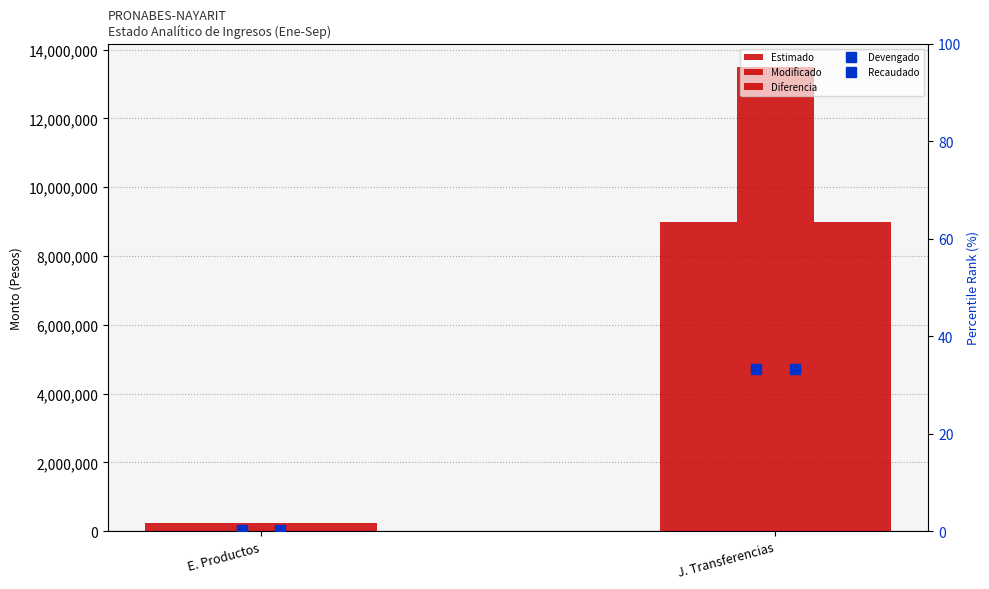

List the labels in order of Diferencia value, smallest first.

E. Productos, J. Transferencias